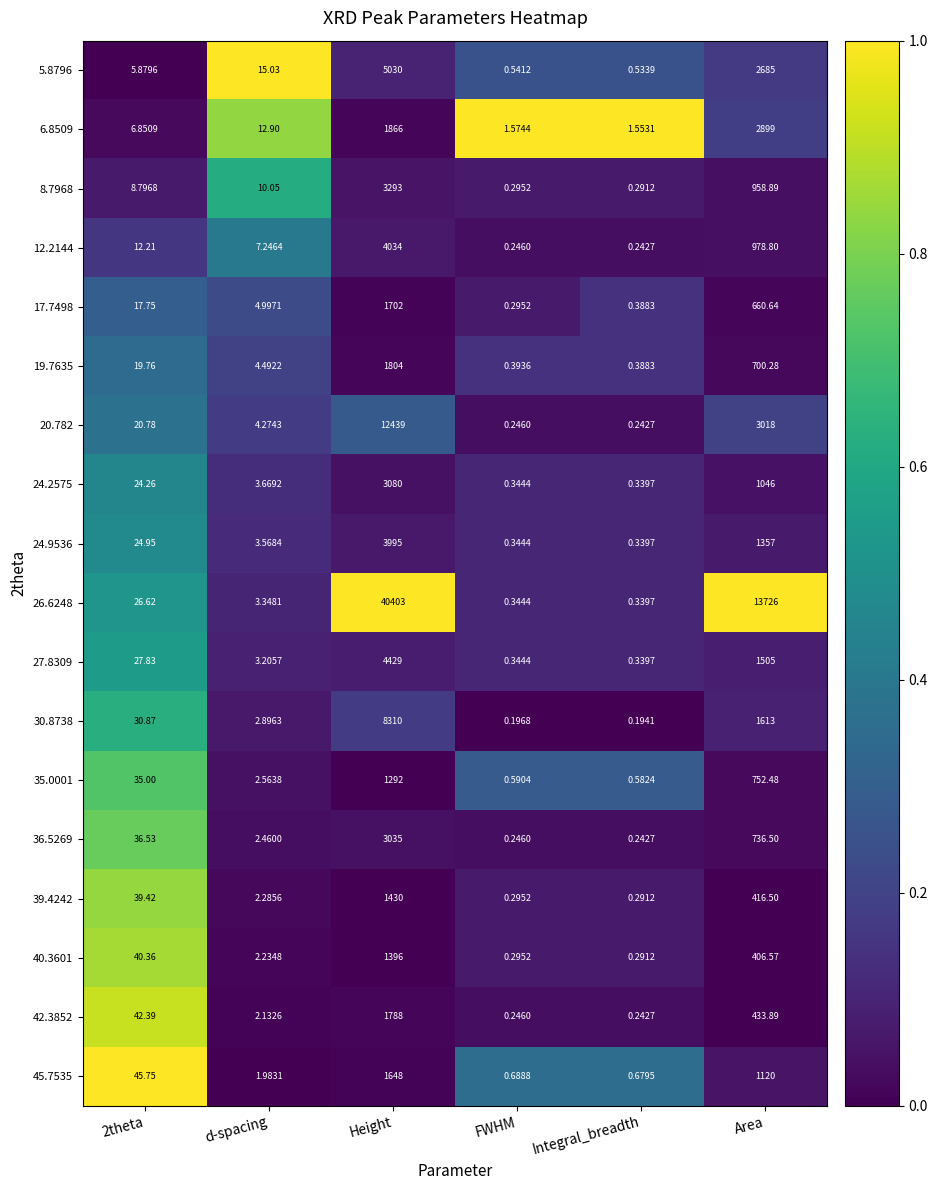

What is the spread (max minus min) of values at Area?

13319.4